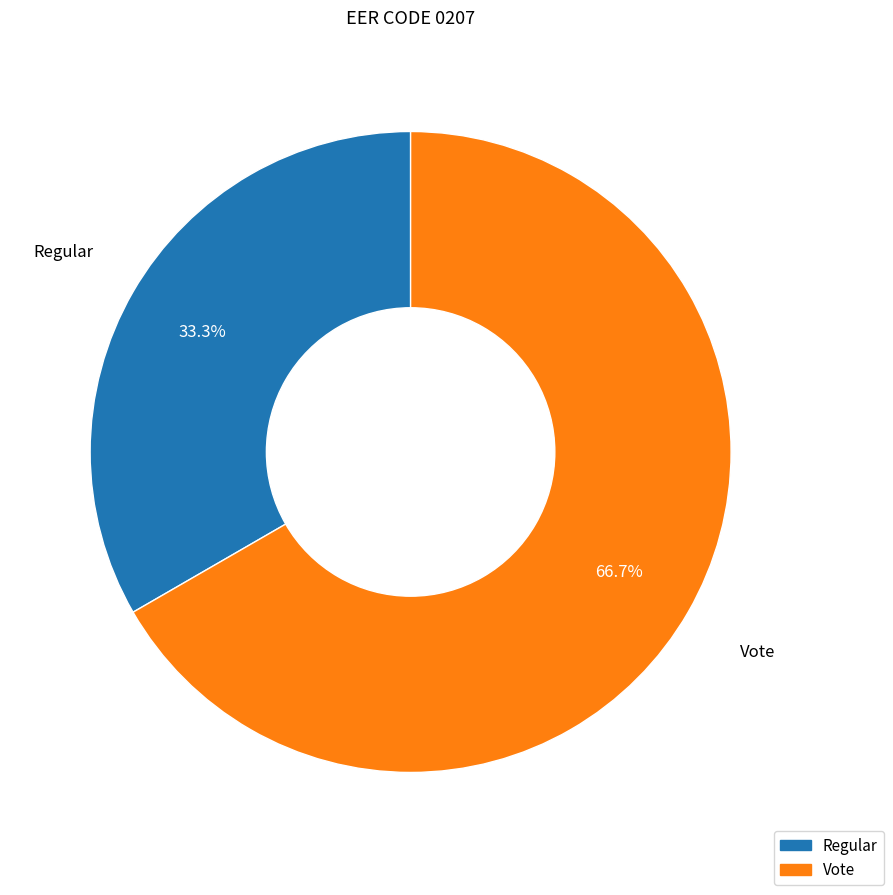

The Regular slice represents 33% of the pie. True or false?

True